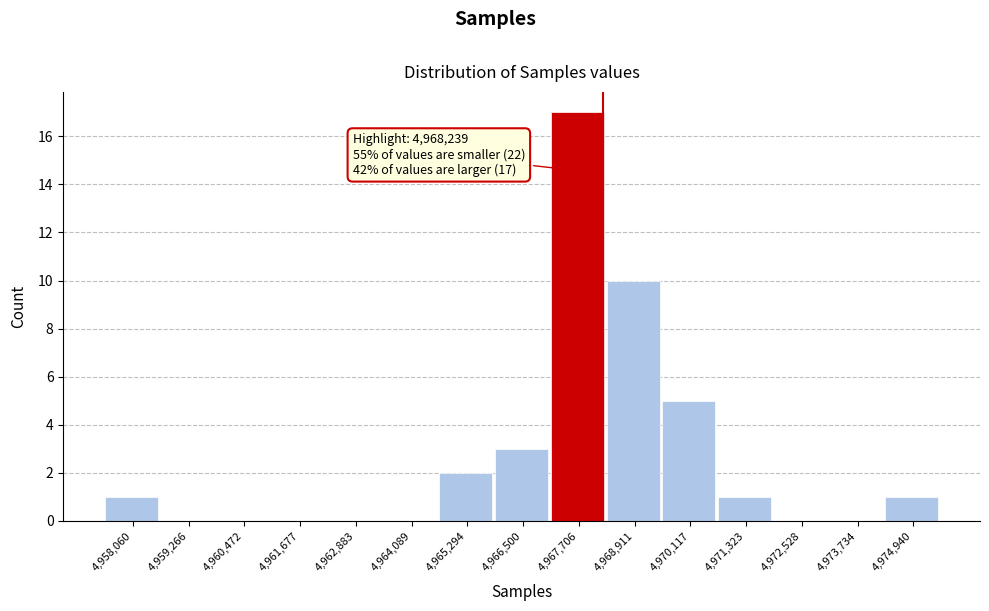

Over which range of the x-axis is the bar tallest?

4967200 to 4968400